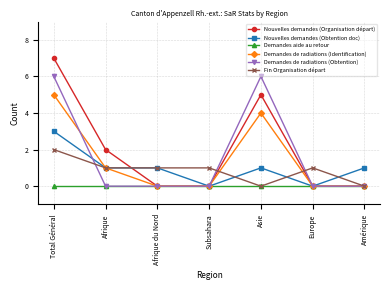

Is it true that Nouvelles demandes (Obtention doc) equals 0 at Europe?

True